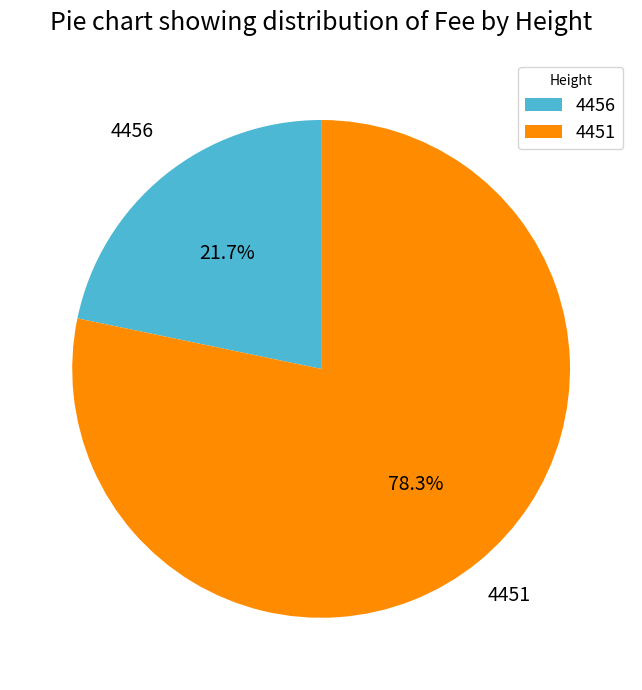

Is there any slice that represents more than half of the pie?

Yes